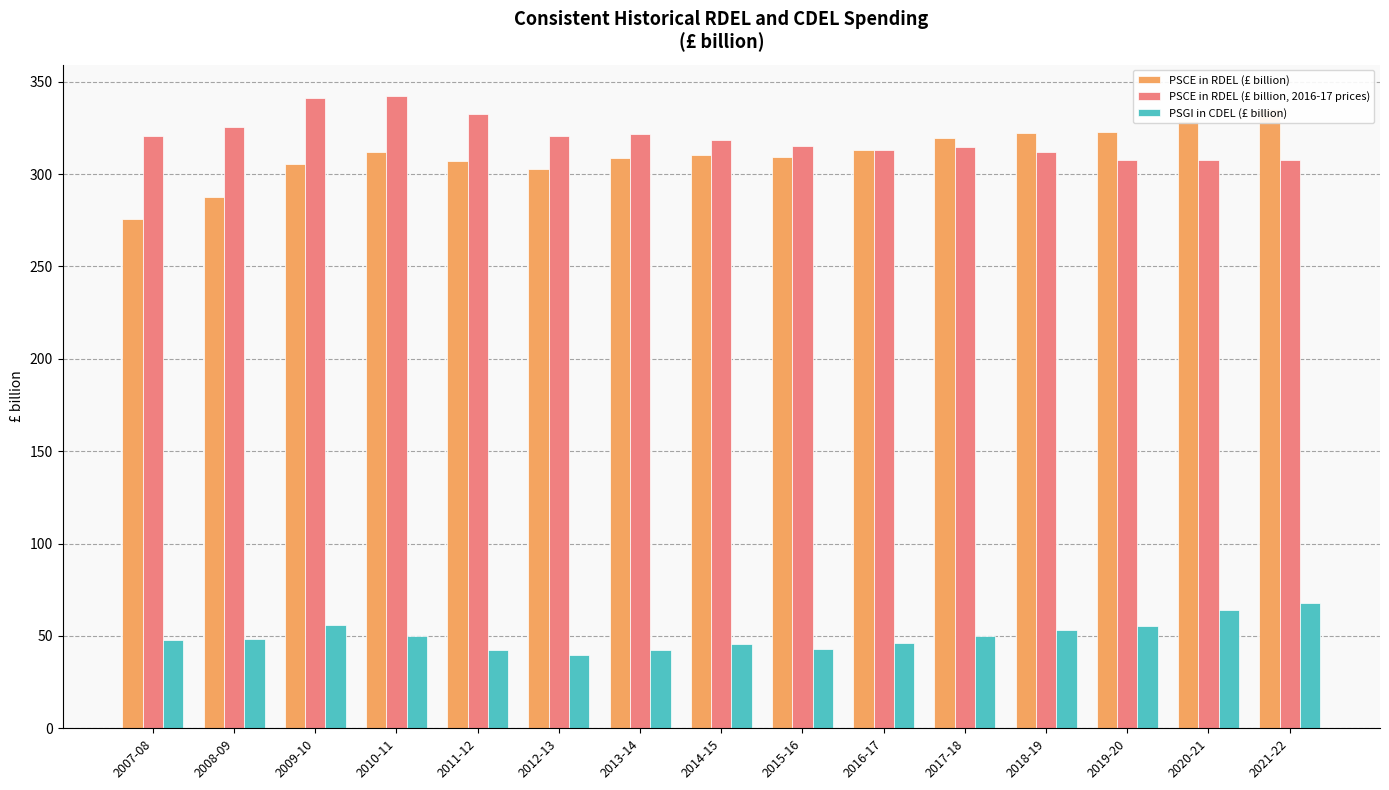

At how many categories does at least one series exceed 211?

15